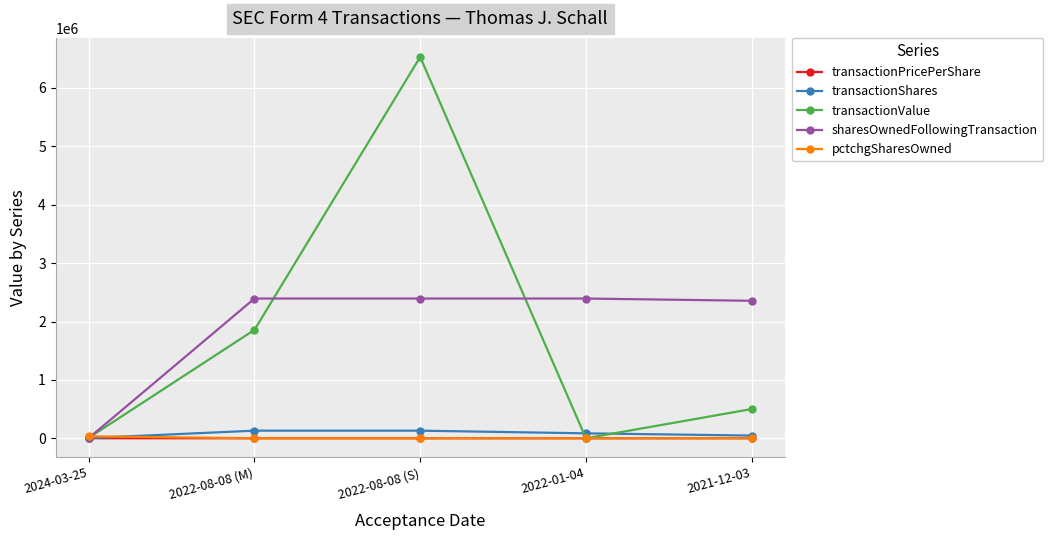

Which label corresponds to the largest value in the chart?

2022-08-08 (S)